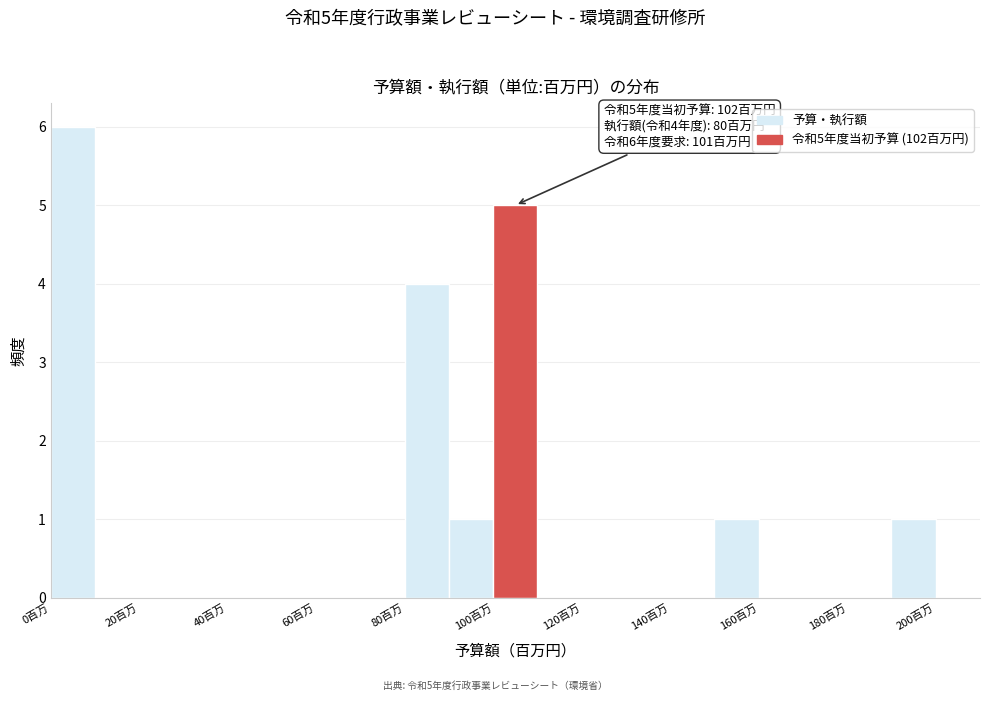

Which range on the x-axis has the tallest bar?

0 to 10